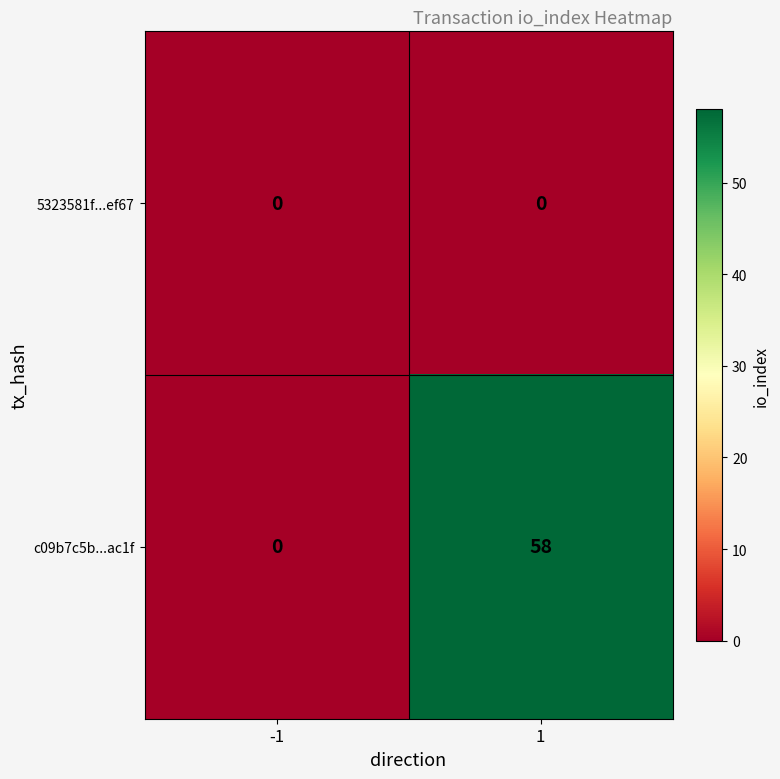

Which series has the widest spread of values?

c09b7c5b...ac1f